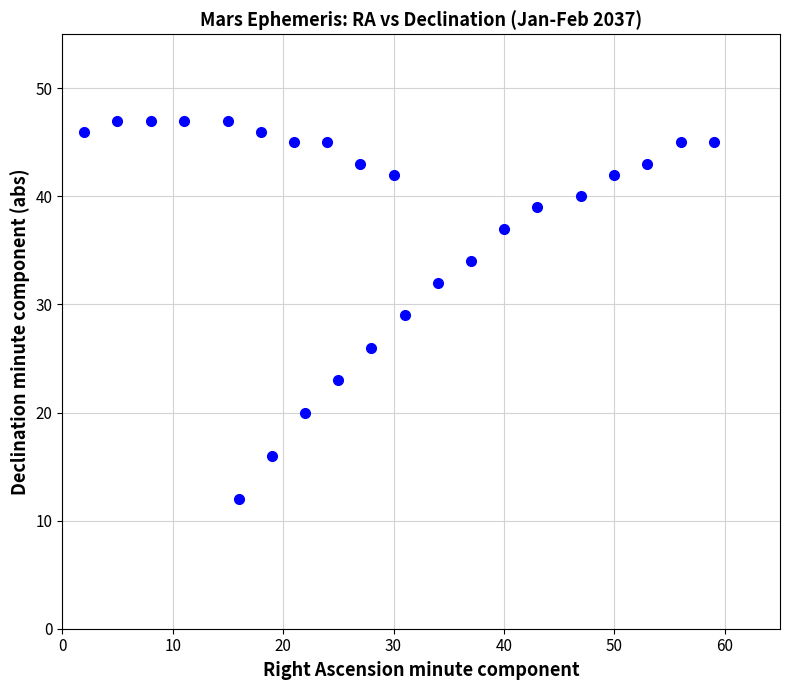

What is the range of Y values (max minus min)?

35